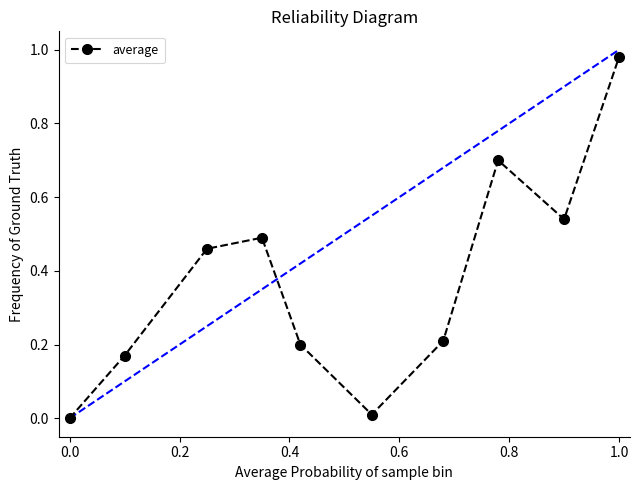

How many values exceed 0?

9